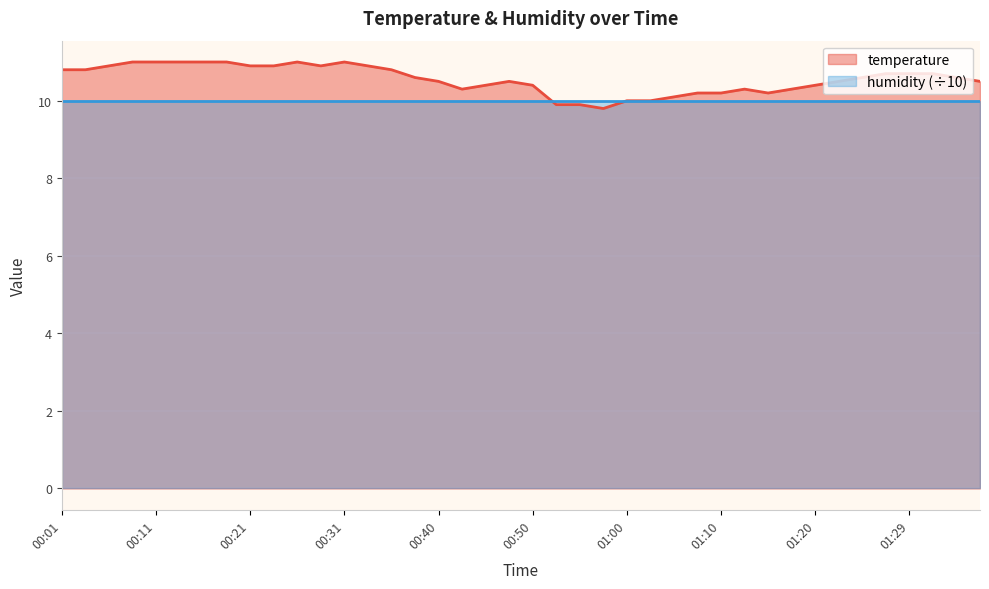

Reading left to right, what are all the values shown in this chart?

00:01=10.8	00:04=10.8	00:06=10.9	00:09=11.0	00:11=11.0	00:13=11.0	00:16=11.0	00:18=11.0	00:21=10.9	00:23=10.9	00:26=11.0	00:28=10.9	00:31=11.0	00:33=10.9	00:36=10.8	00:38=10.6	00:40=10.5	00:43=10.3	00:45=10.4	00:48=10.5	00:50=10.4	00:53=9.9	00:55=9.9	00:58=9.8	01:00=10.0	01:03=10.0	01:05=10.1	01:07=10.2	01:10=10.2	01:12=10.3	01:15=10.2	01:17=10.3	01:20=10.4	01:22=10.5	01:25=10.6	01:27=10.7	01:29=10.7	01:32=10.7	01:34=10.6	01:37=10.5